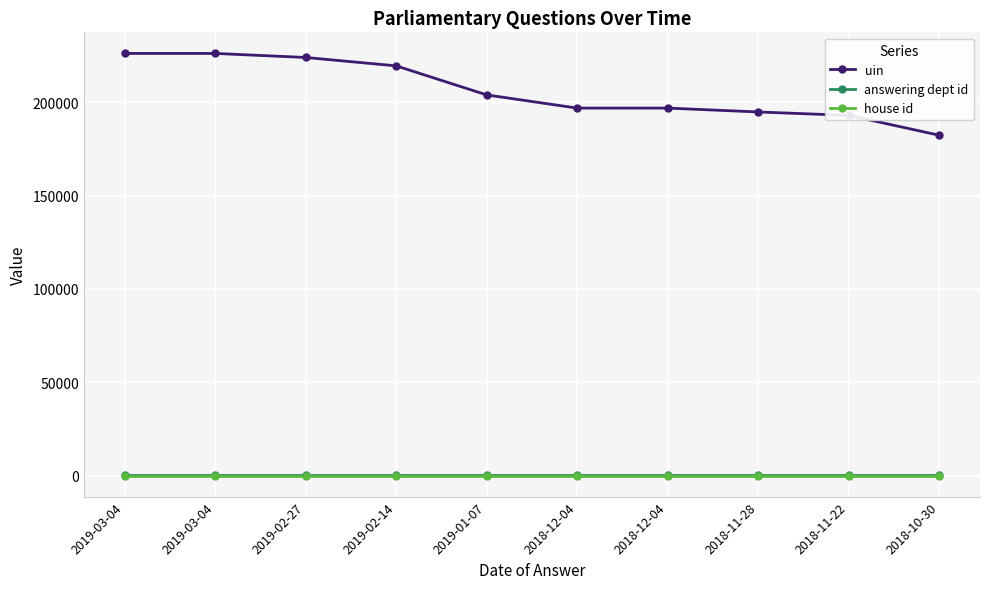

Is this an area chart (filled region under the line)?

No